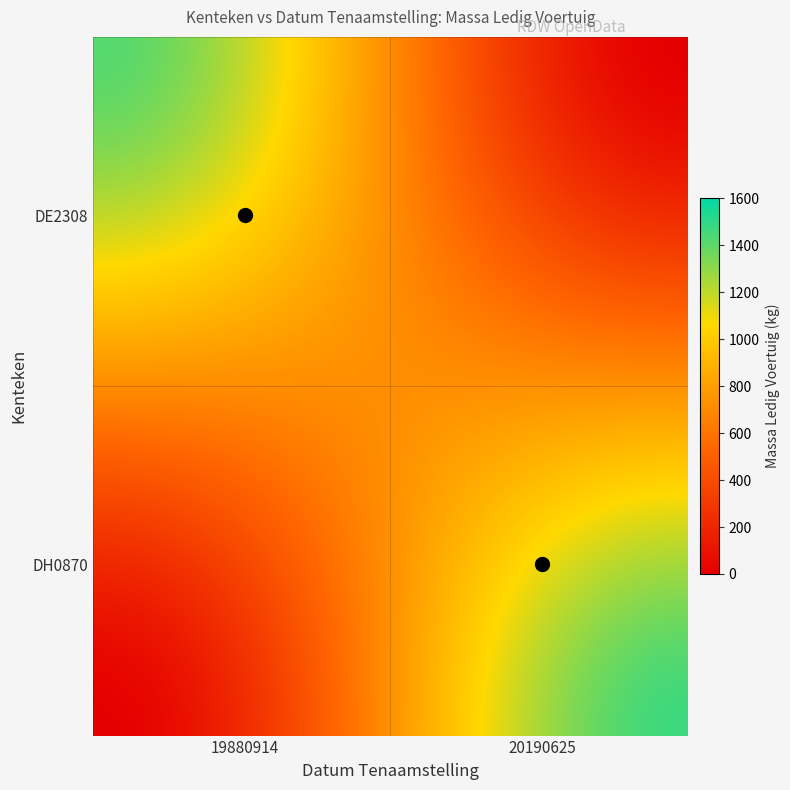

Reading right to left, transcribe all the data shown in this chart.

DE2308: 20190625=0	19880914=1420
DH0870: 20190625=1472	19880914=0